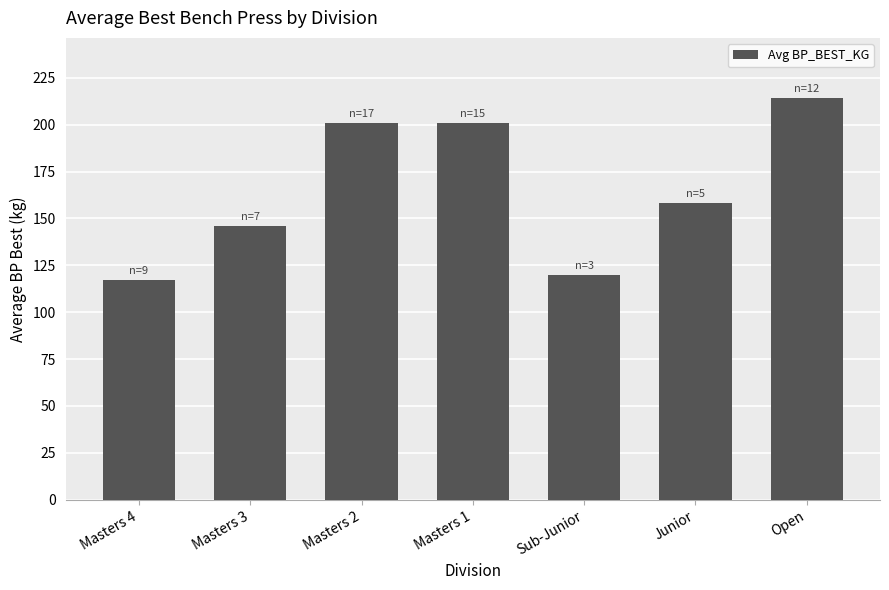

Where does the data first go above 158?

Masters 2